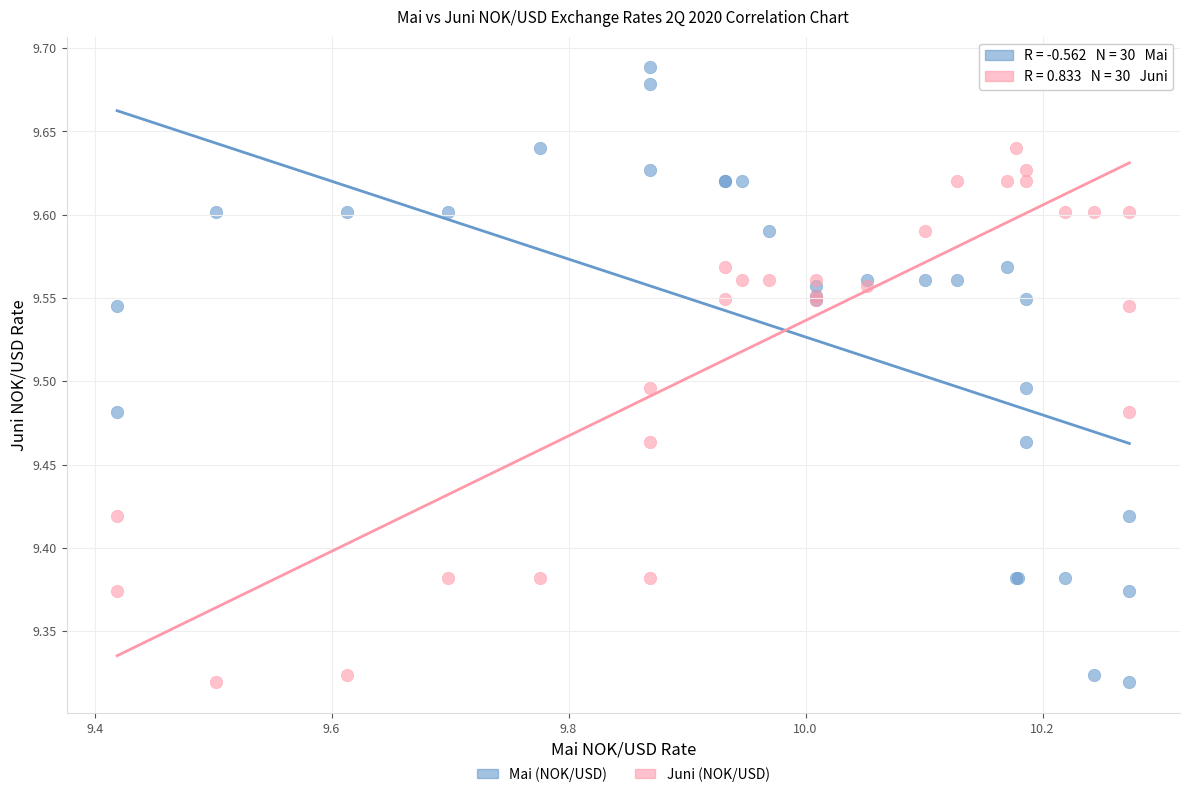

What are all the series names shown in the legend?

Mai (NOK/USD), Juni (NOK/USD)